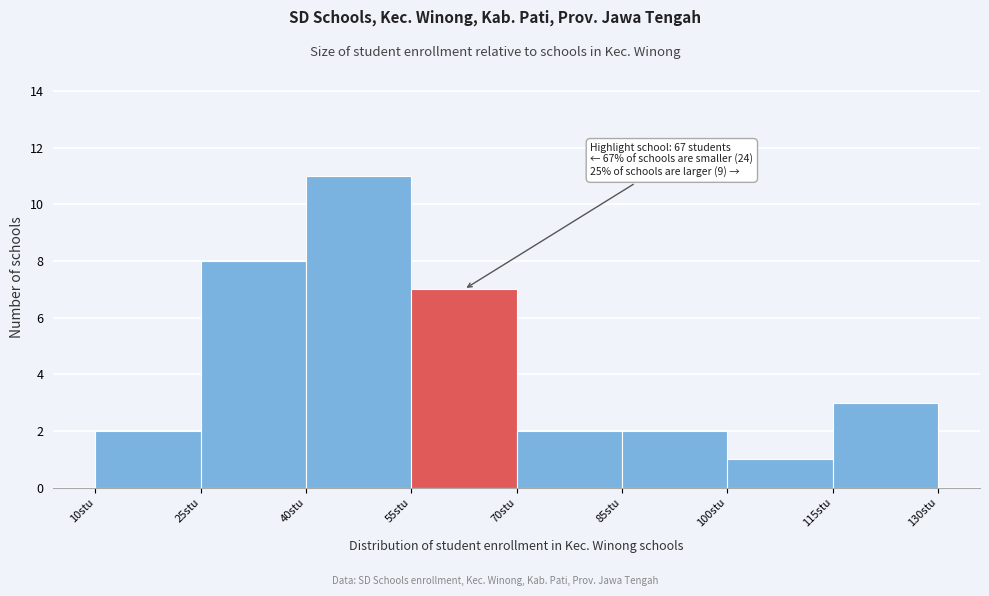

Over which range of the x-axis is the bar tallest?

40 to 55